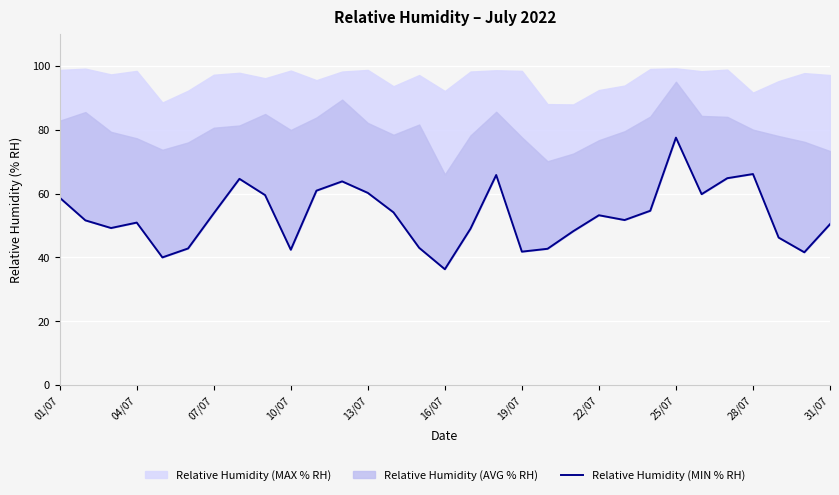

How many interior local peaks (higher than both neighbors) does the data have?

7